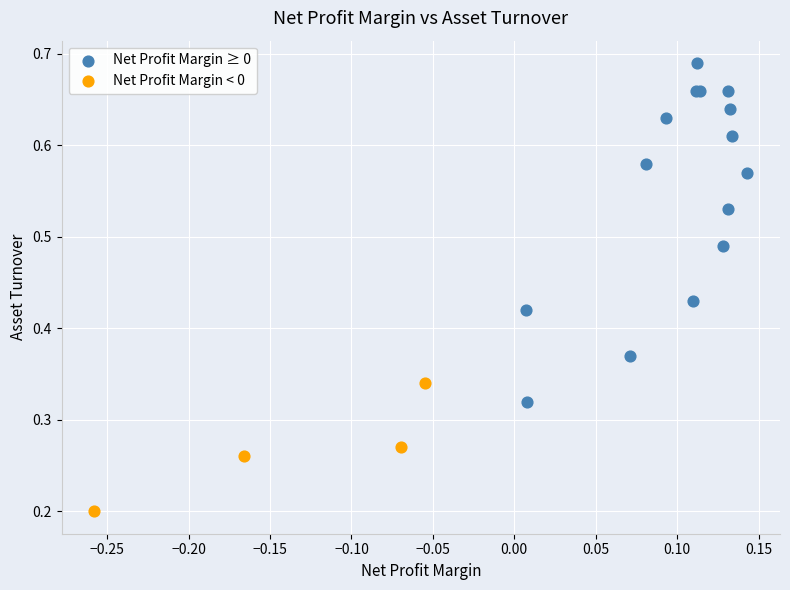

Which series has the largest Y range (max minus min)?

Net Profit Margin ≥ 0